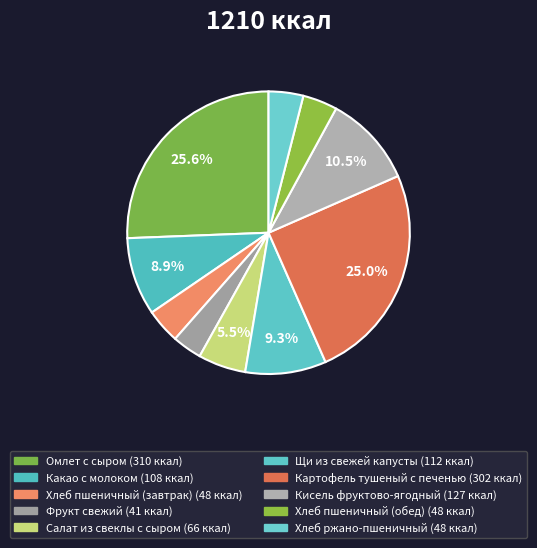

Count the number of slices in the pie.

10